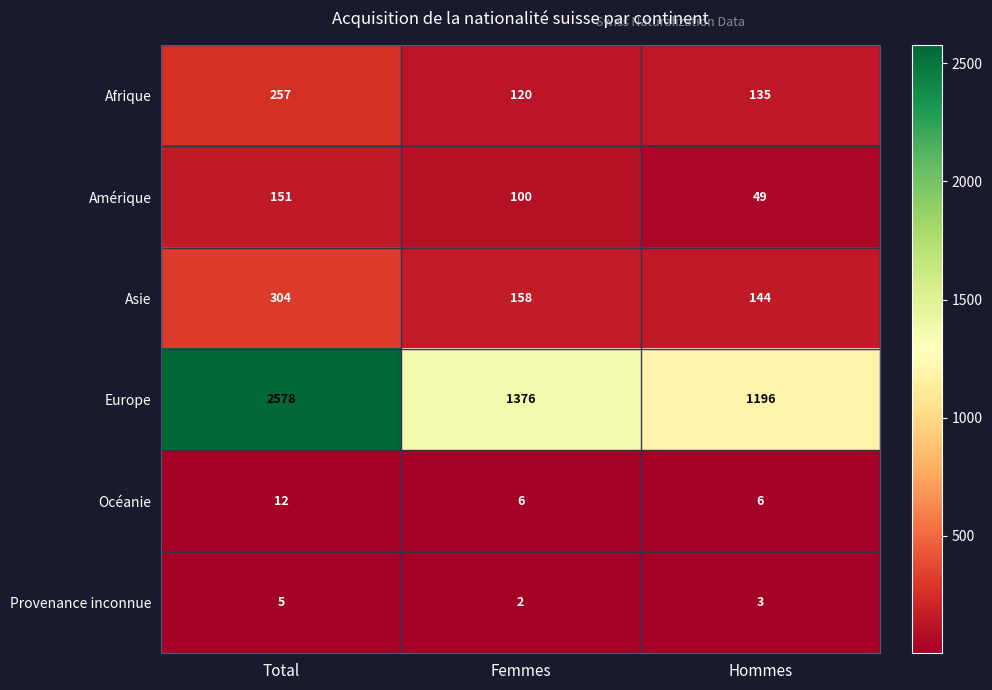

How many data points in Europe are less than 1376?

1